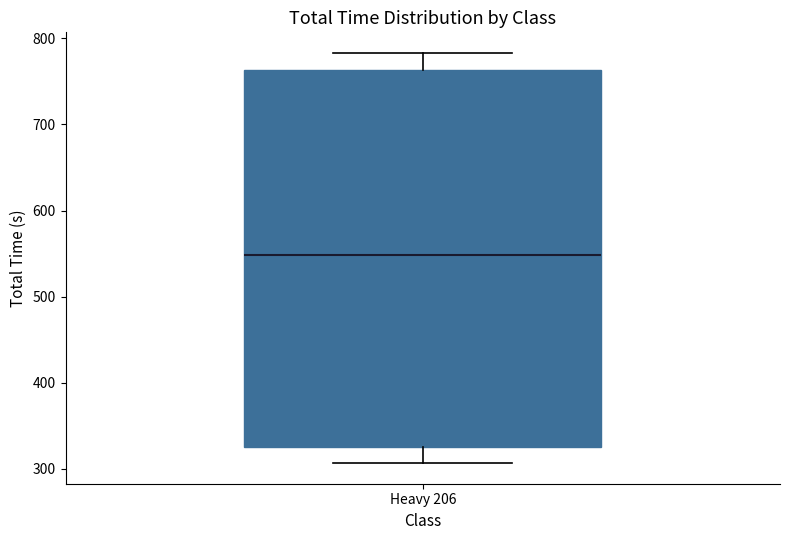

Transcribe this box plot: give where the median line is, the range the box spans, and where the two whiskers end, as read against the y-axis. The values are not printed on the chart, so give them approximately, as read against the axis.

median 550, box 330 to 760, whiskers 310 to 780